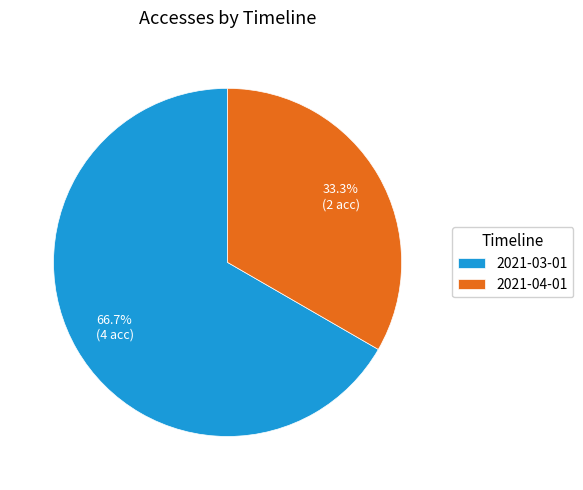

What portion of the pie excludes 2021-03-01?

33.3%